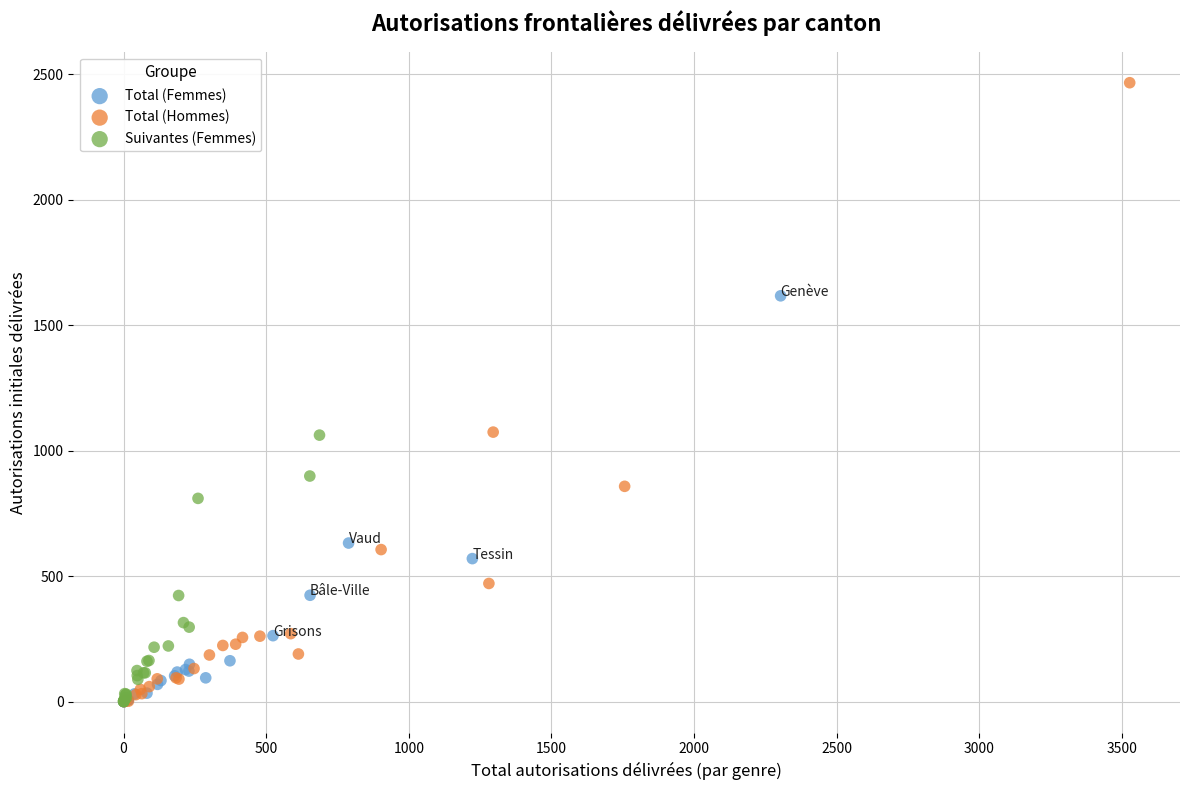

Which series reaches the maximum Y coordinate?

Total (Hommes)